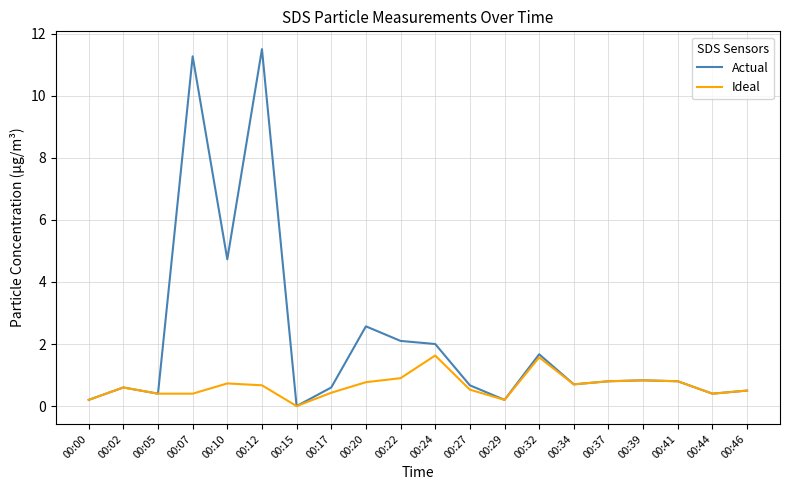

Which series has the widest spread of values?

Actual